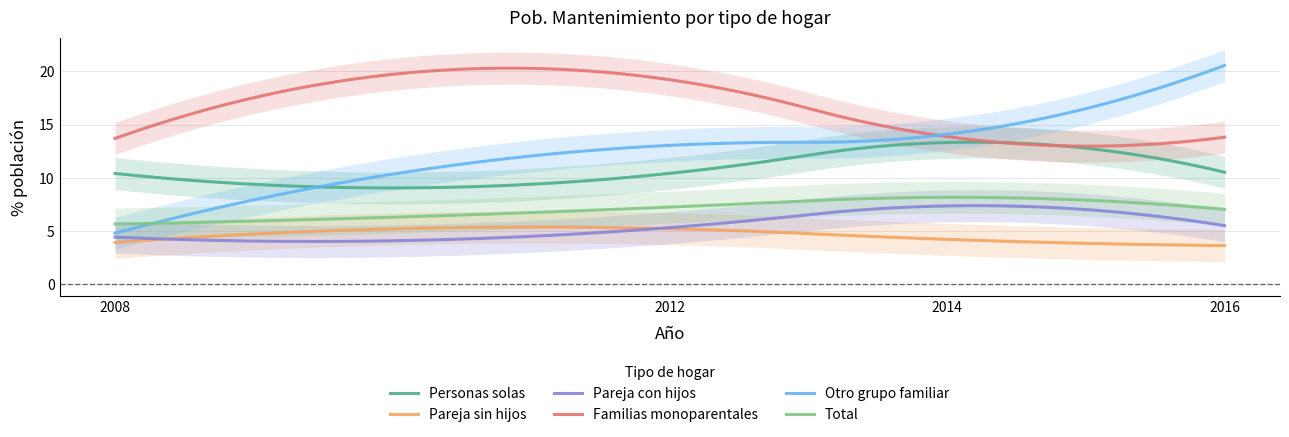

What is the difference between the Familias monoparentales values at 2016 and 2012?

5.4